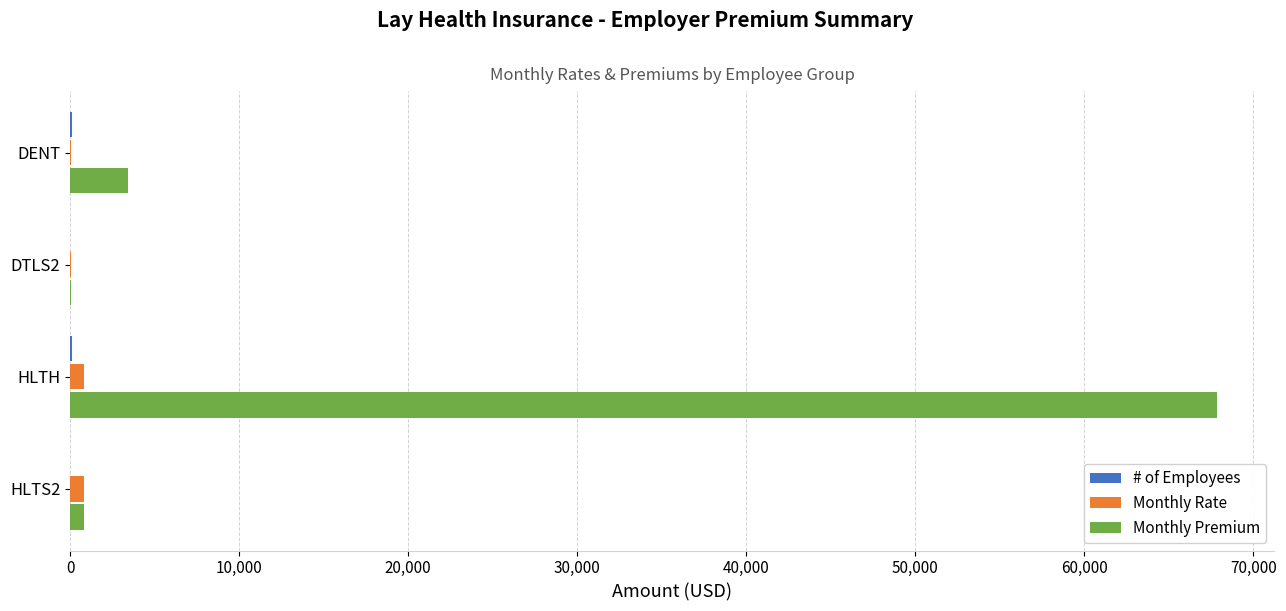

At which label is Monthly Premium closest to 33951?

DENT